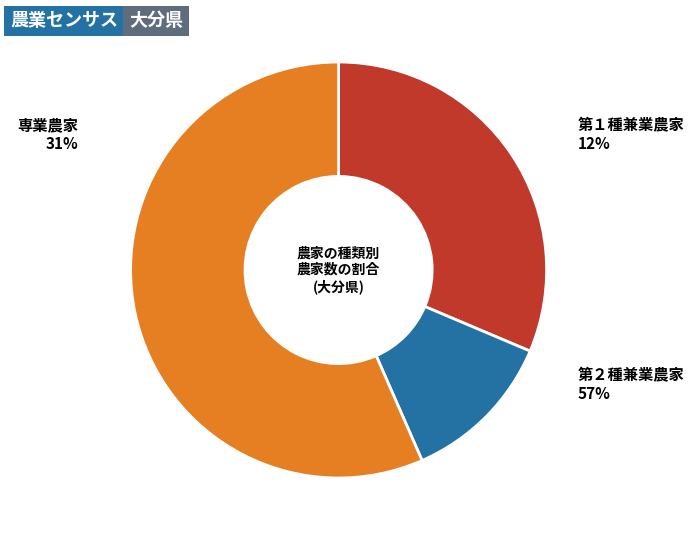

To the nearest percent, what is the difference between the largest and smallest slice percentages?

45%